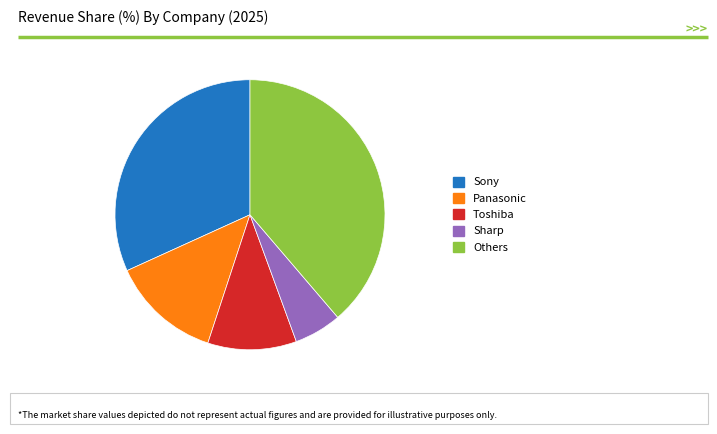

Is there any slice that represents more than half of the pie?

No